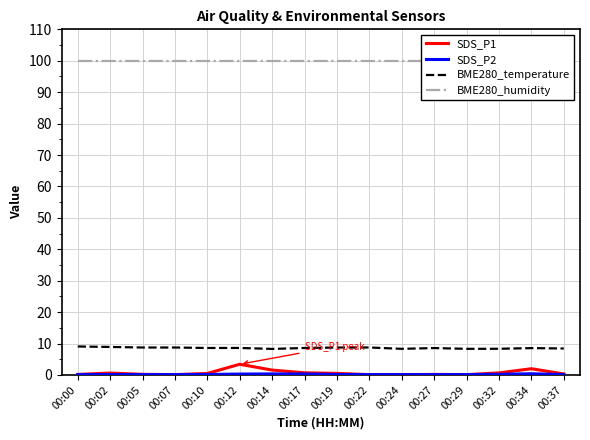

What is the difference between the maximum and second lowest values in the SDS_P1 series?

3.3